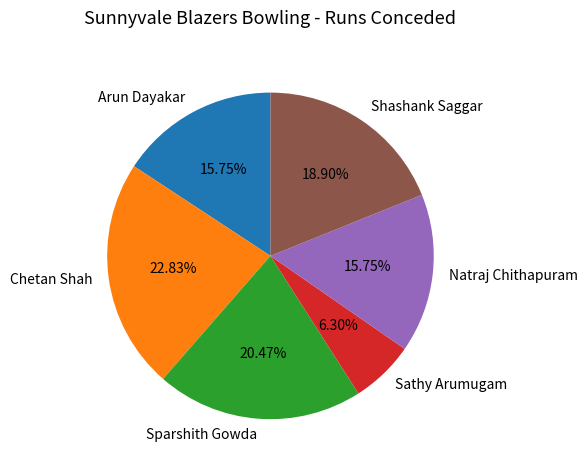

How many slices are in this pie chart?

6